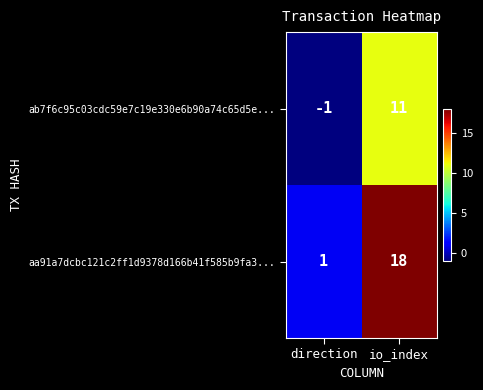

Rank the series by their average value, from highest to lowest.

aa91a7dcbc121c2ff1d9378d166b41f585b9fa3..., ab7f6c95c03cdc59e7c19e330e6b90a74c65d5e...